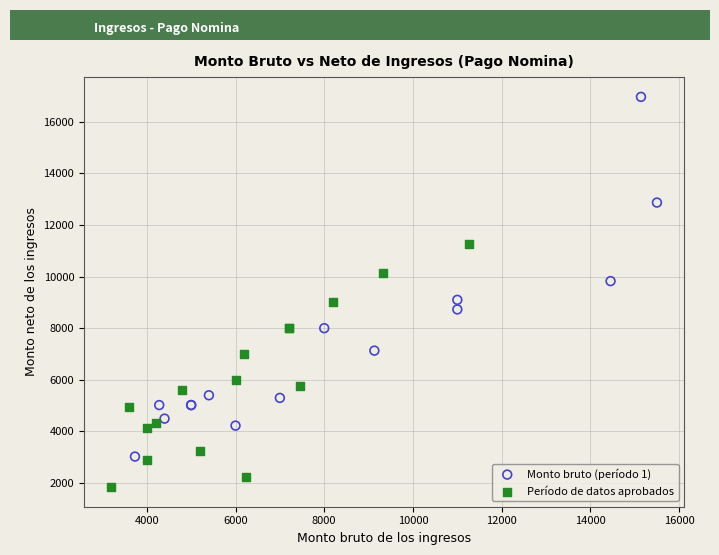

Which series has the widest spread of Y values?

Monto bruto (período 1)